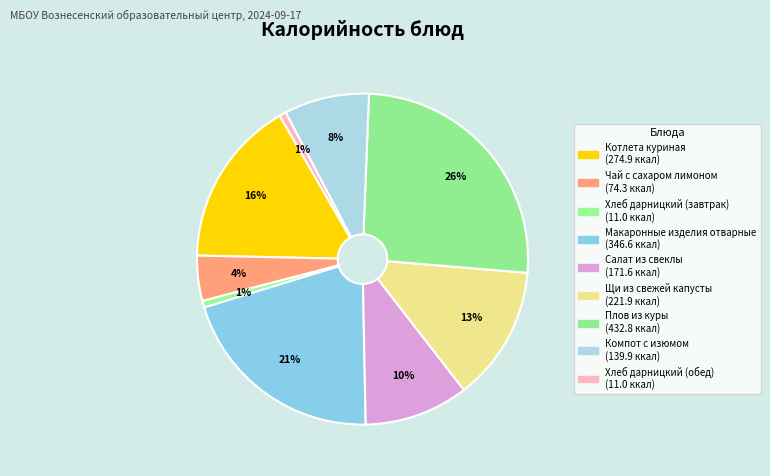

How many segments does this pie chart have?

9